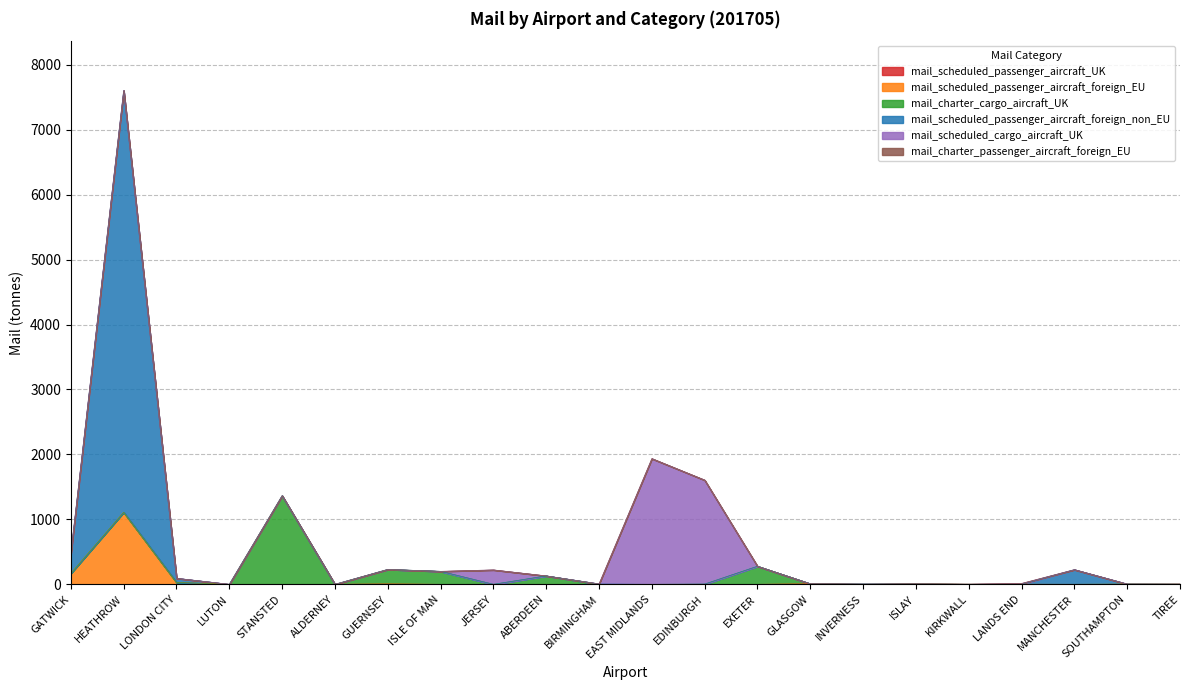

What is the difference between the maximum and second lowest values in the mail_scheduled_passenger_aircraft_foreign_EU series?

1109.2